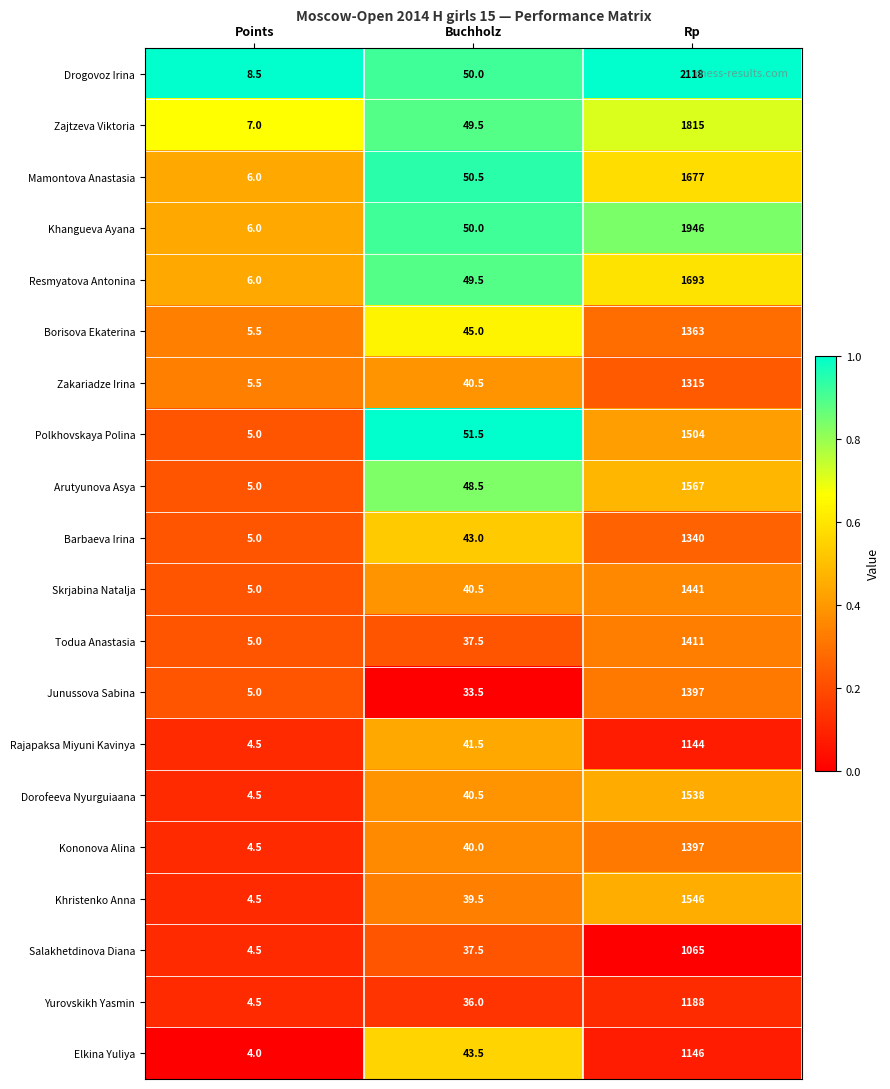

At which label does Arutyunova Asya first exceed 48?

Buchholz